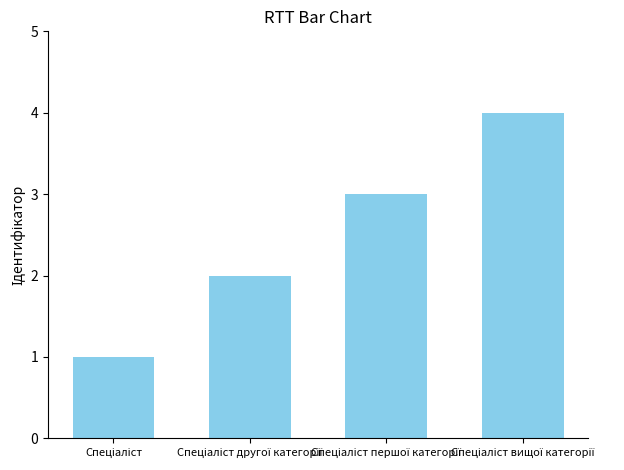

What is the maximum value shown in the chart?

4